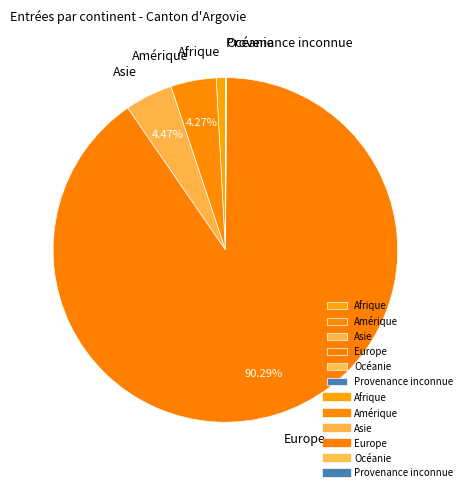

True or false: Afrique accounts for 1% of the total.

True